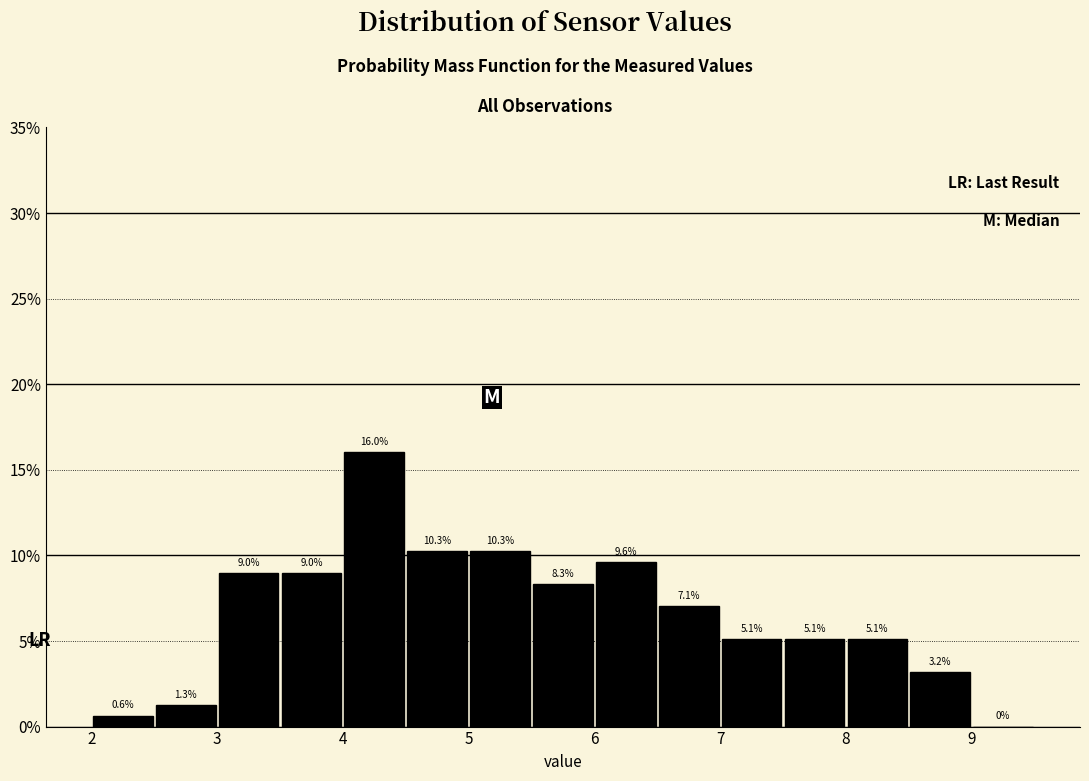

How tall is the bar that spans 3.0 to 3.5 on the x-axis?

9.0